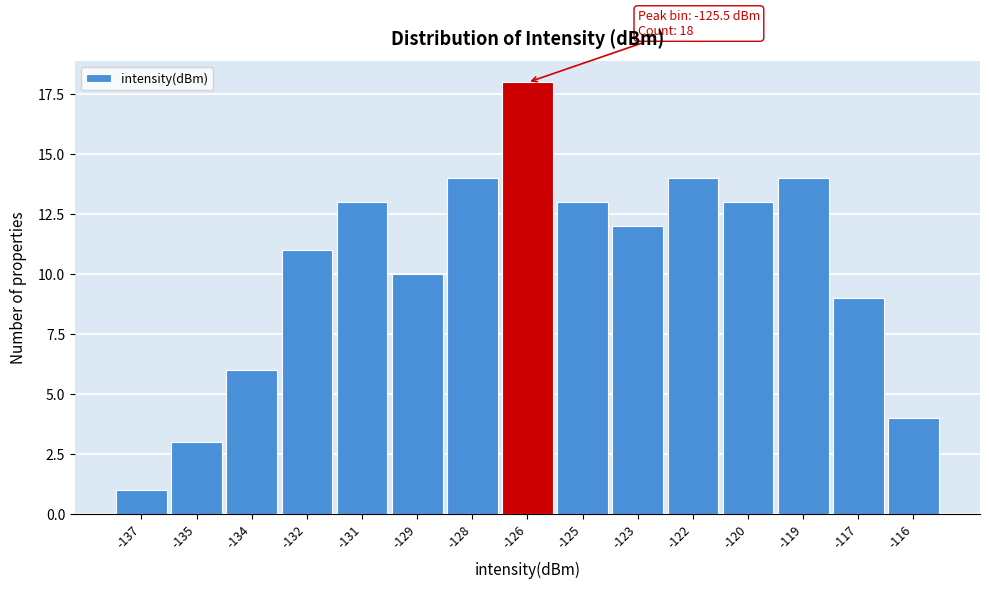

Reading left to right, transcribe all the data shown in this chart.

-137=1	-135=3	-134=6	-132=11	-131=13	-129=10	-128=14	-126=18	-125=13	-123=12	-122=14	-120=13	-119=14	-117=9	-116=4